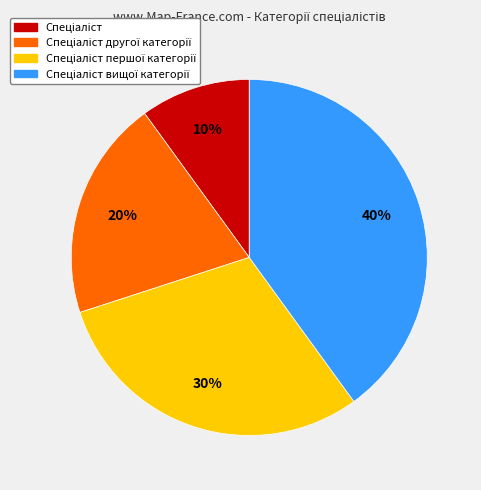

To the nearest percent, what is the average slice percentage?

25%